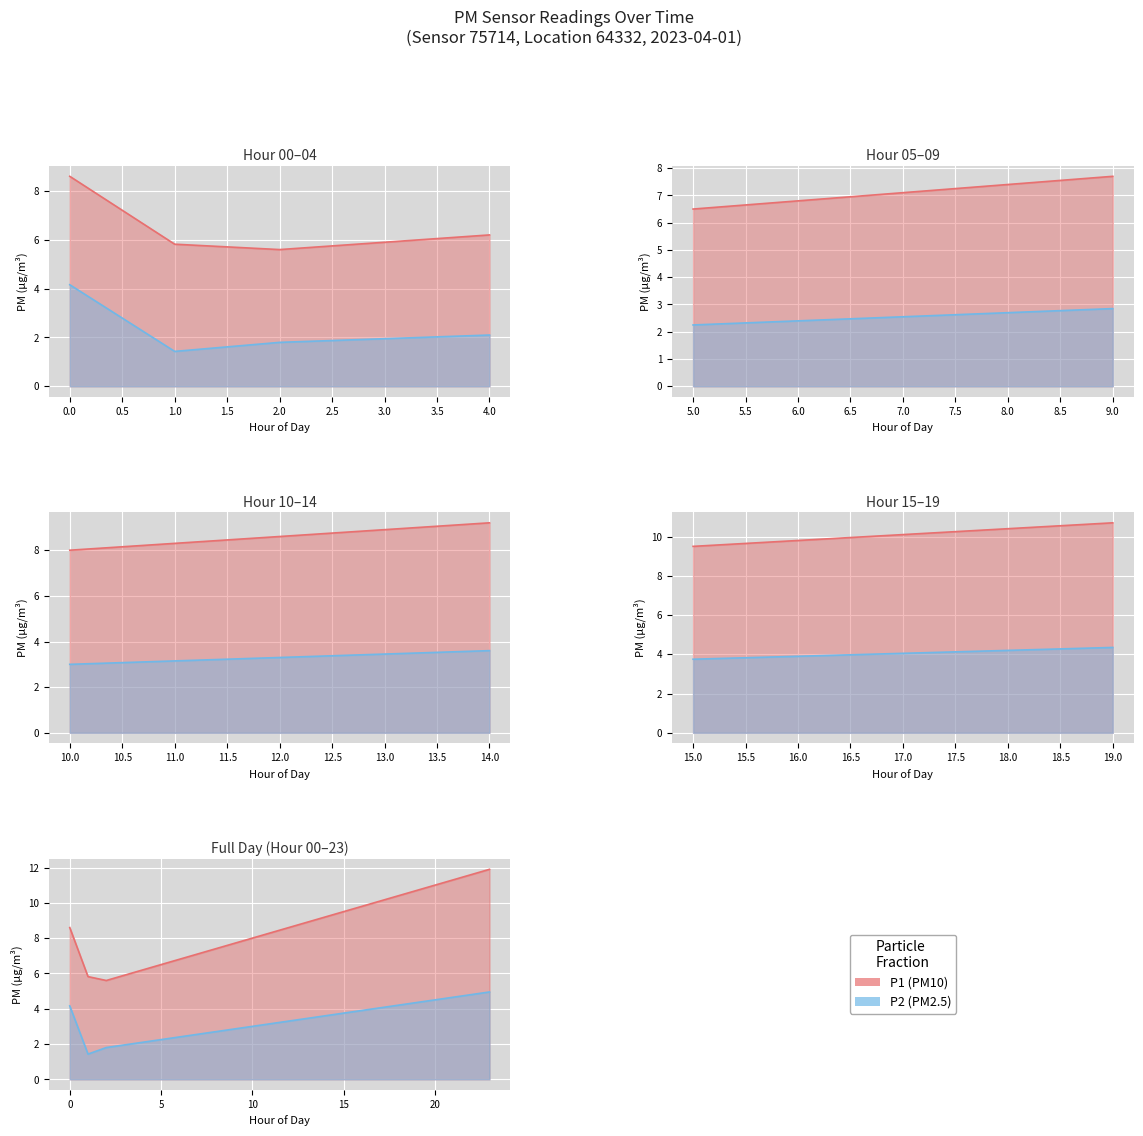

What is the label of the 5th point from the right?

15:00